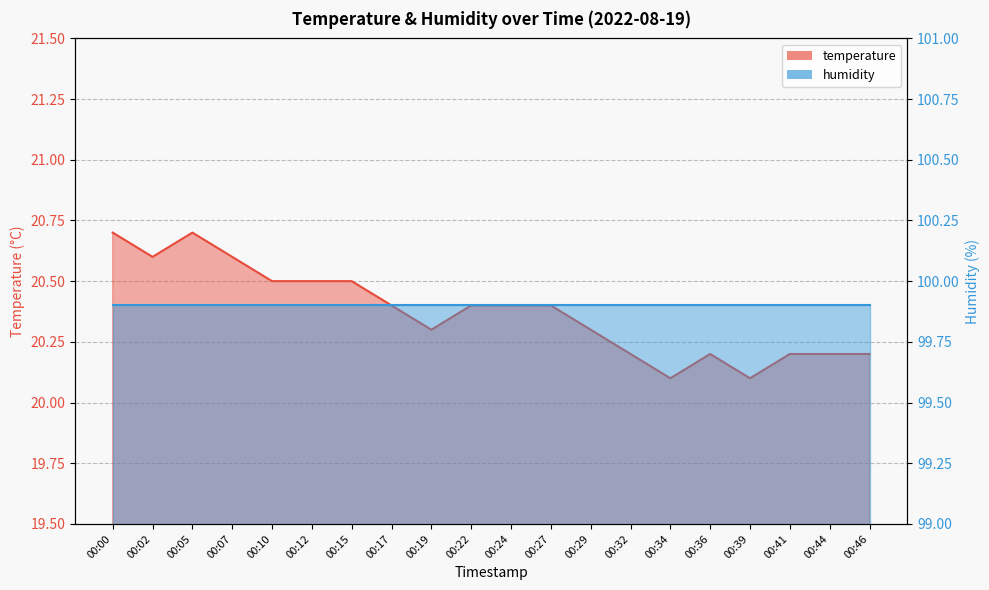

What is the sum of the values at 00:17 and 00:19?

40.7